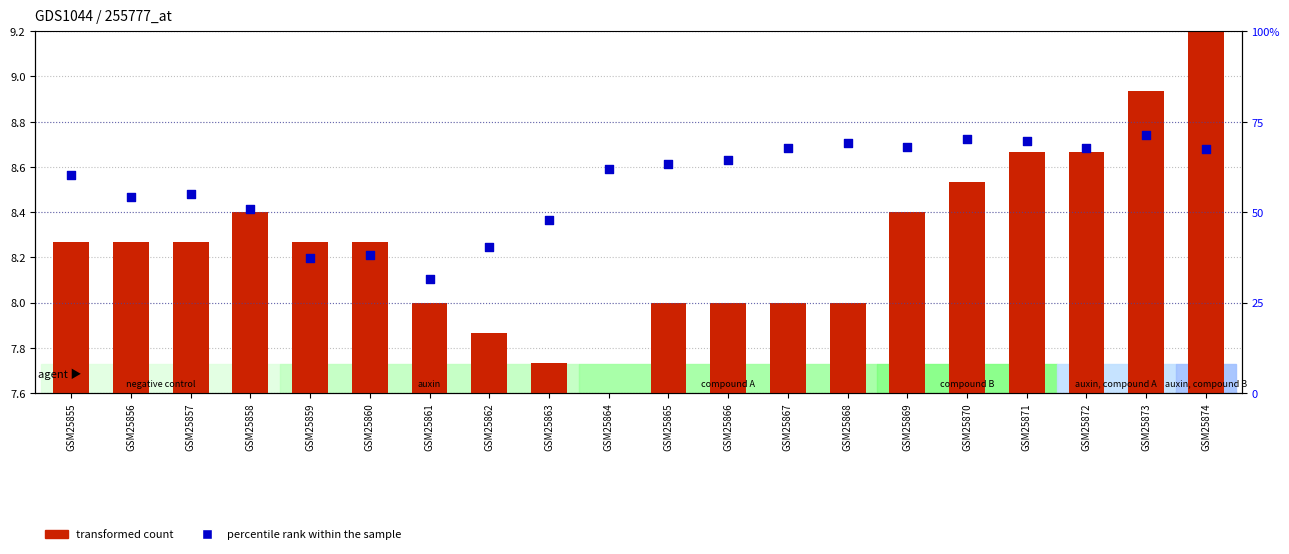

At which category is the sum across all series the highest?

GSM25873